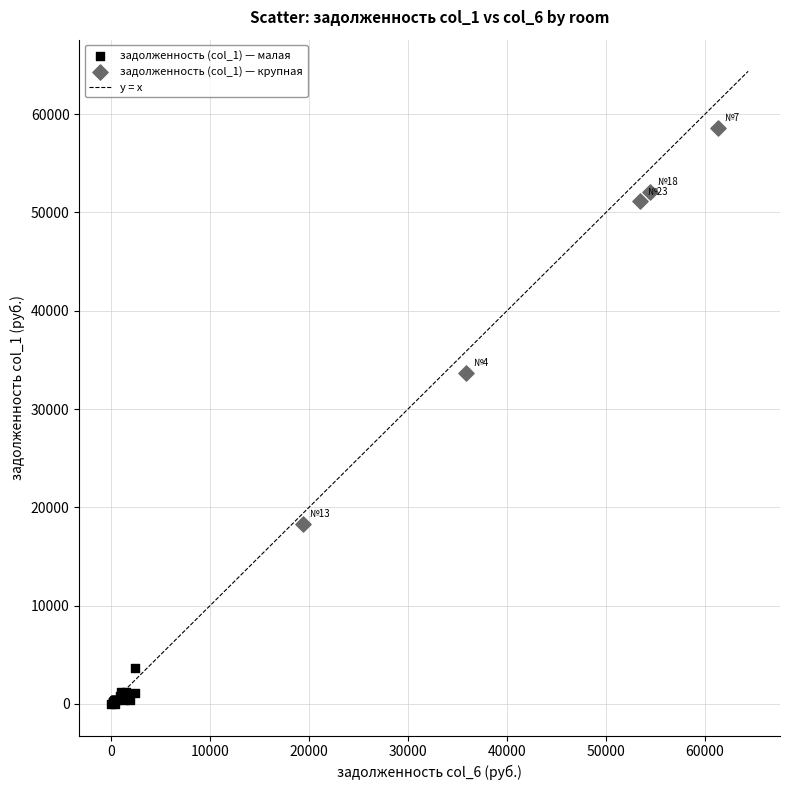

Which series contains the lowest Y value?

задолженность (col_1) — малая